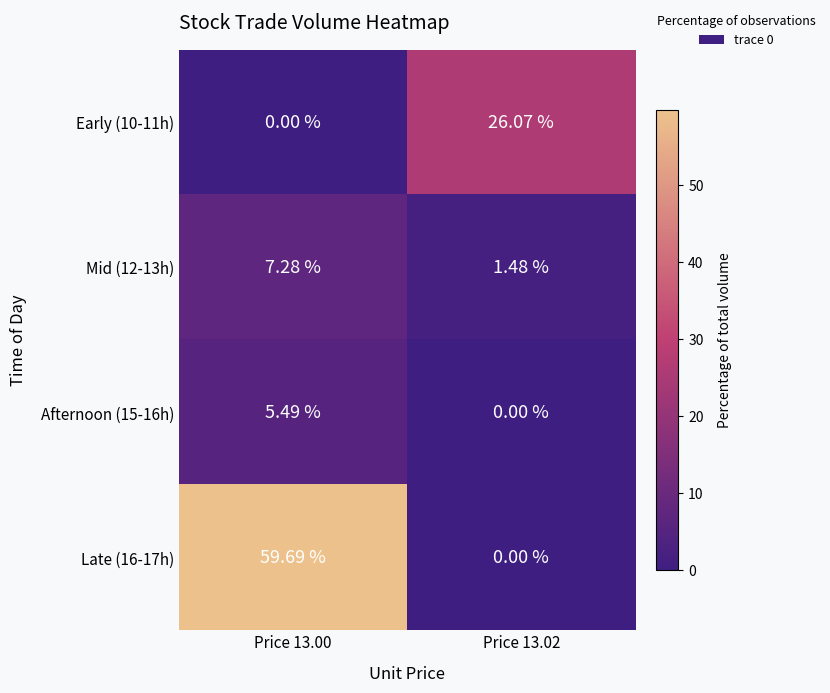

How many categories are shown in the chart?

2